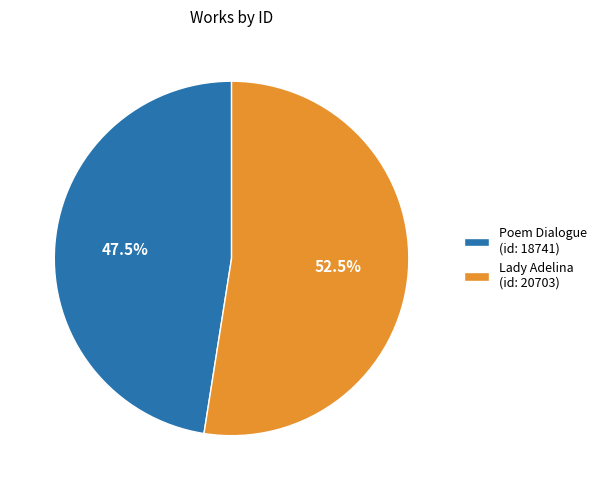

How many segments does this pie chart have?

2